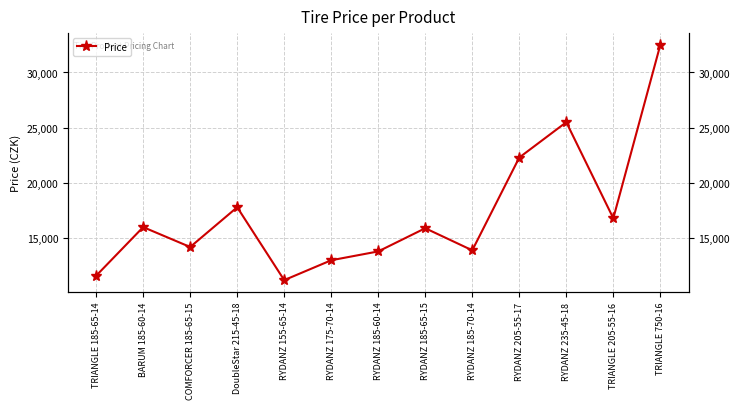

Rank the categories by value from highest to lowest.

TRIANGLE 750-16, RYDANZ 235-45-18, RYDANZ 205-55-17, DoubleStar 215-45-18, TRIANGLE 205-55-16, BARUM 185-60-14, RYDANZ 185-65-15, COMFORCER 185-65-15, RYDANZ 185-70-14, RYDANZ 185-60-14, RYDANZ 175-70-14, TRIANGLE 185-65-14, RYDANZ 155-65-14